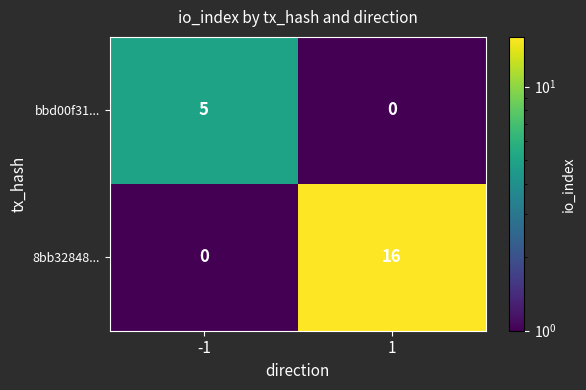

What is the spread (max minus min) of values at -1?

5